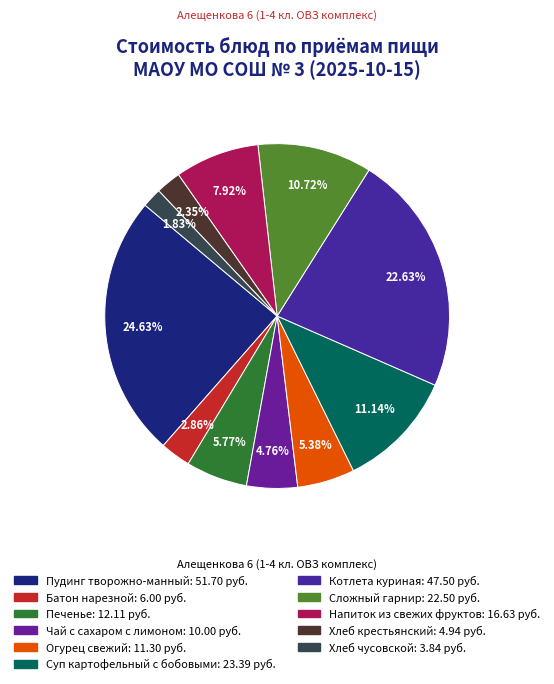

What is the smallest slice in the pie chart?

Хлеб чусовской